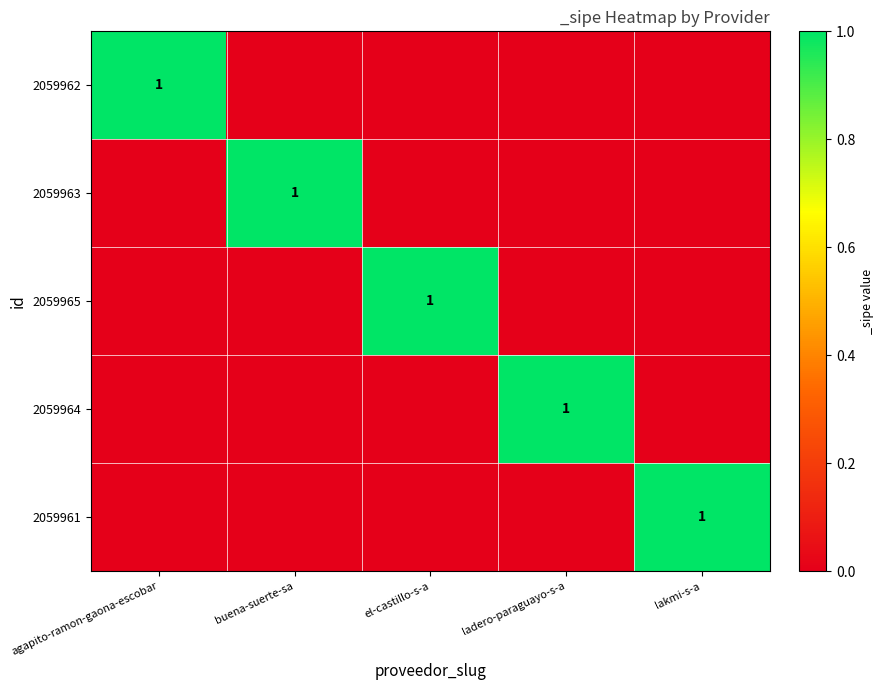

The 2059961 series shows 1 at lakmi-s-a. True or false?

True